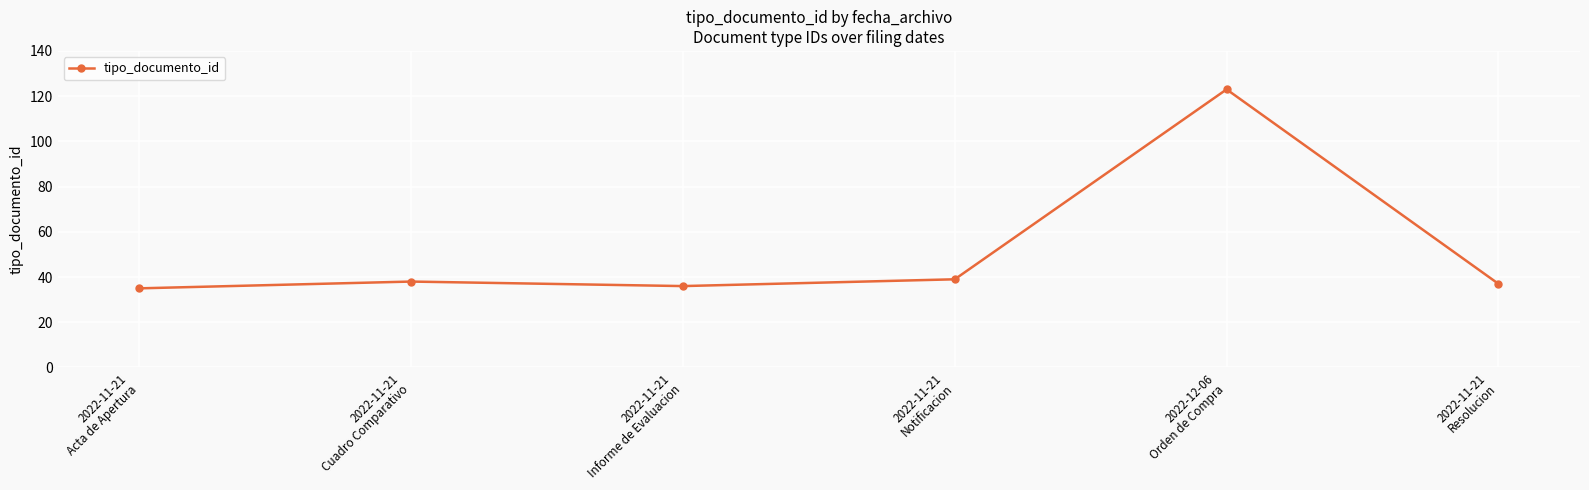

What position from the right is 2022-11-21
Informe de Evaluacion?

4